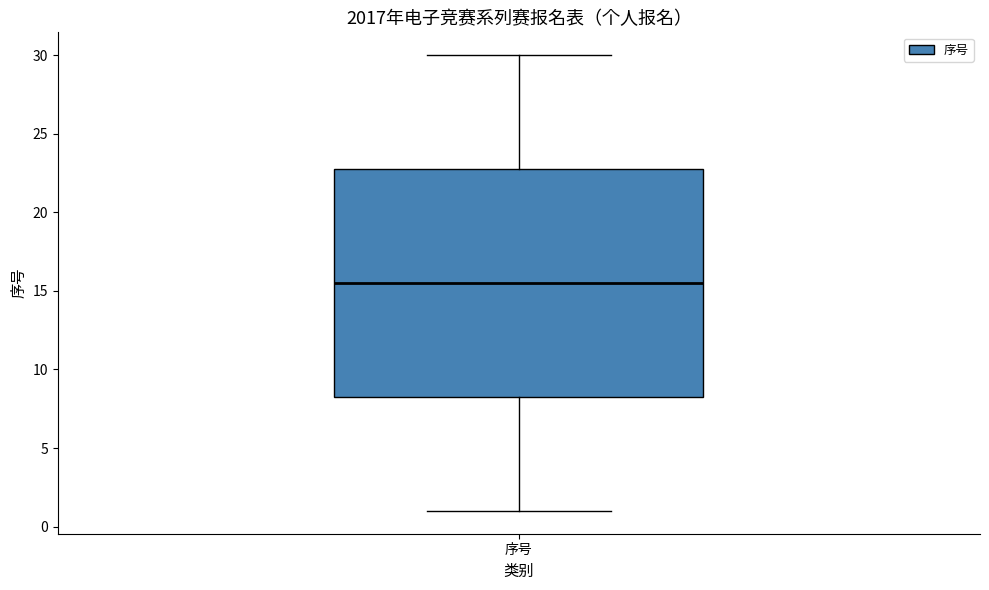

Transcribe this box plot: give where the median line is, the range the box spans, and where the two whiskers end, as read against the y-axis. The values are not printed on the chart, so give them approximately, as read against the axis.

median 15.5, box 8.5 to 23.0, whiskers 1.0 to 30.0